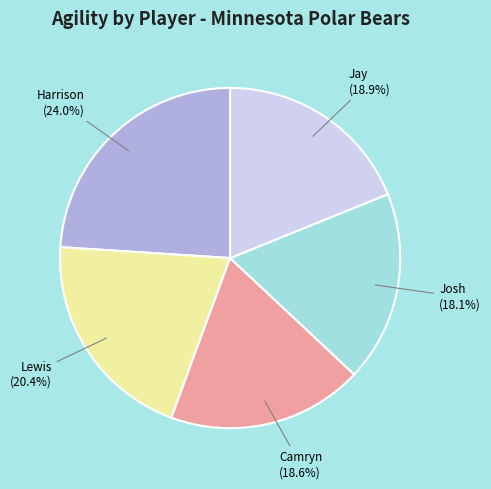

Does Lewis account for over 50% of the chart?

No